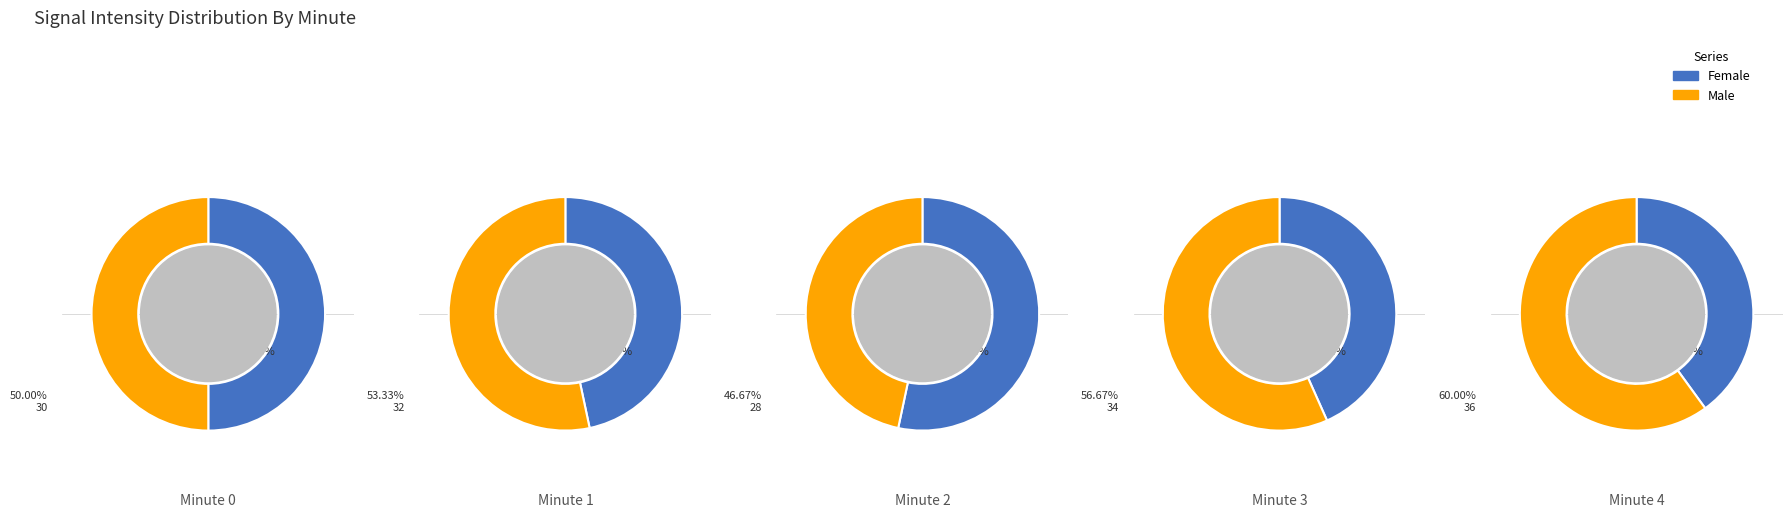

What is the spread (max minus min) of values at 4?

12